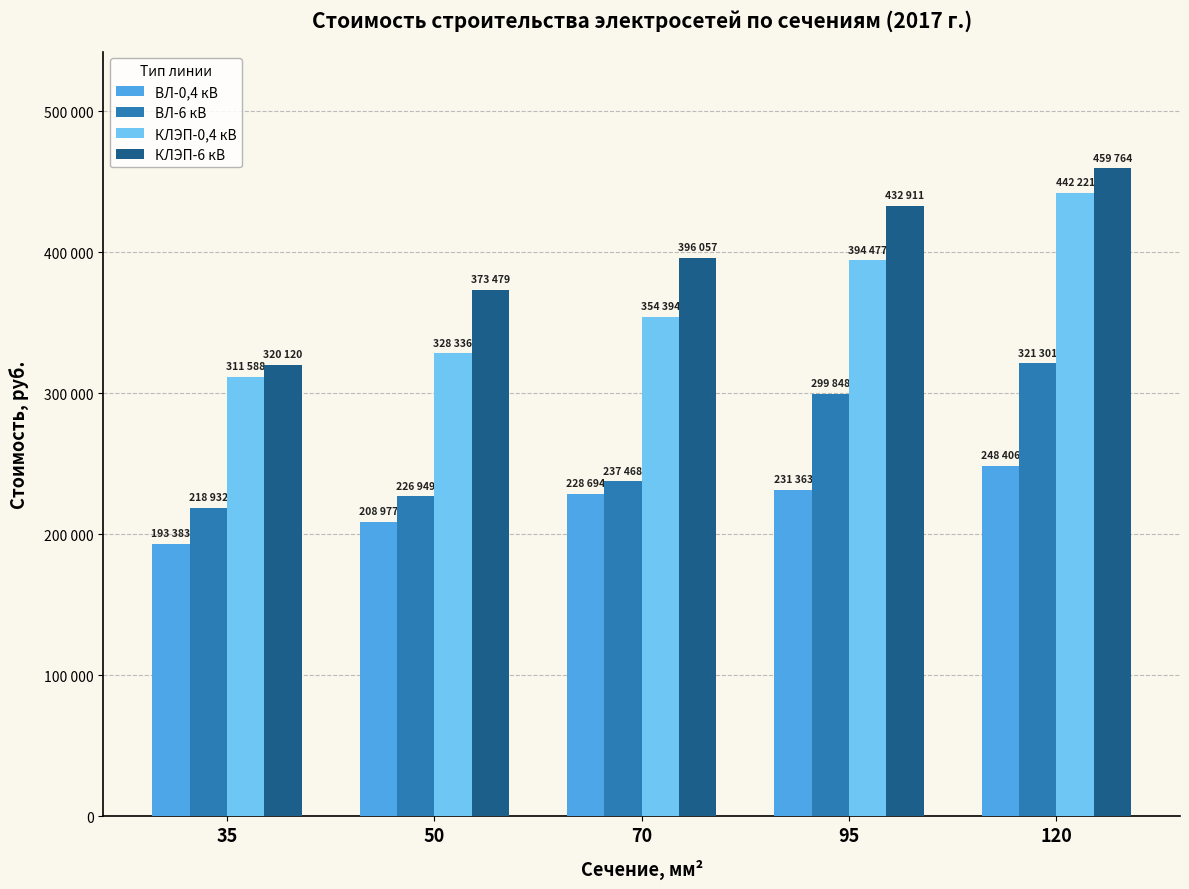

What are all the series names shown in the legend?

ВЛ-0,4 кВ, ВЛ-6 кВ, КЛЭП-0,4 кВ, КЛЭП-6 кВ